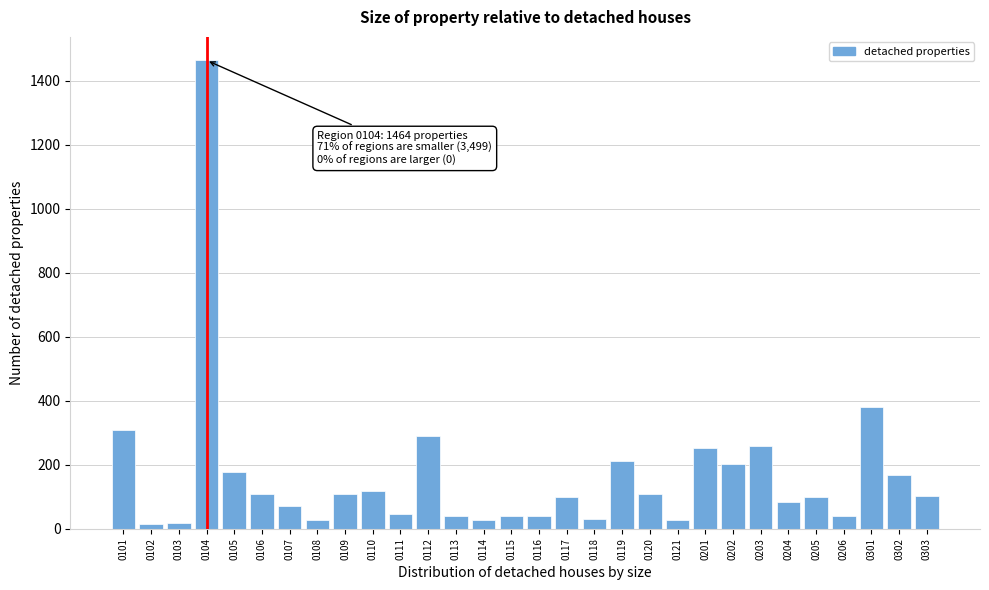

What is the maximum value shown in the chart?

1464